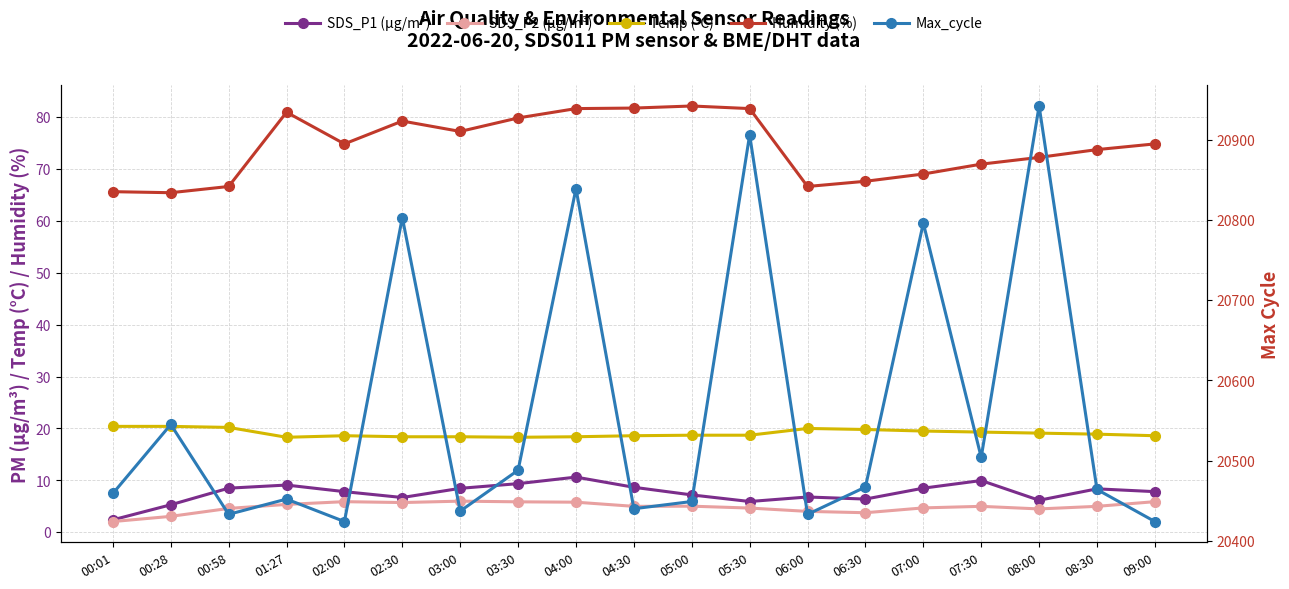

In SDS_P1 (µg/m³), how many points are higher than both neighbors (excluding endpoints)?

5